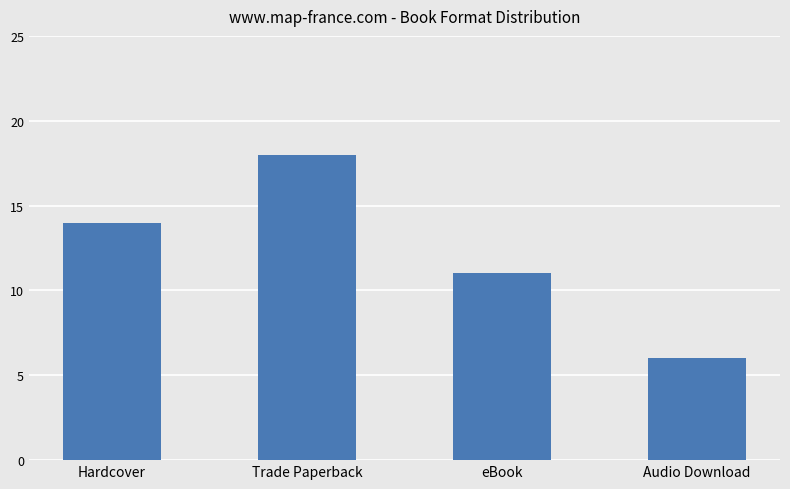

How many data points are less than 14?

2